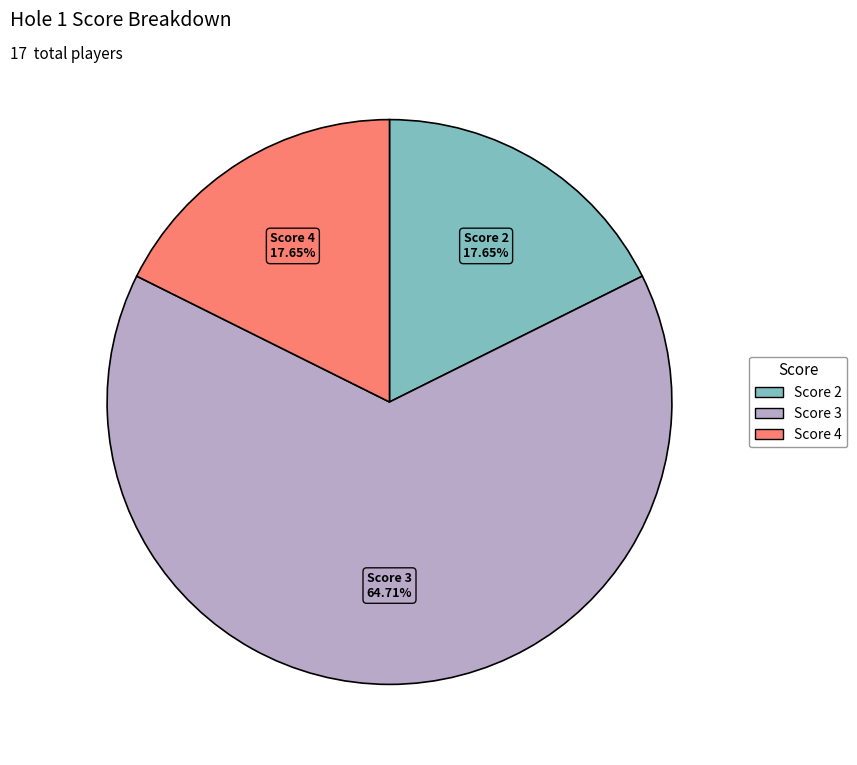

To the nearest percent, what is the difference between the largest and smallest slice percentages?

47%